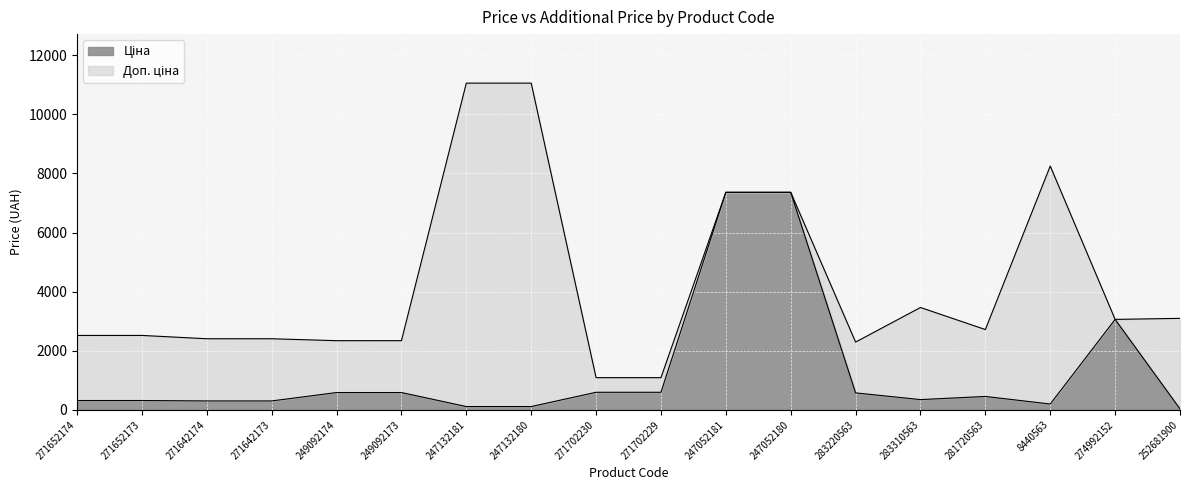

What is the lowest value of the Доп. ціна series?

1088.8